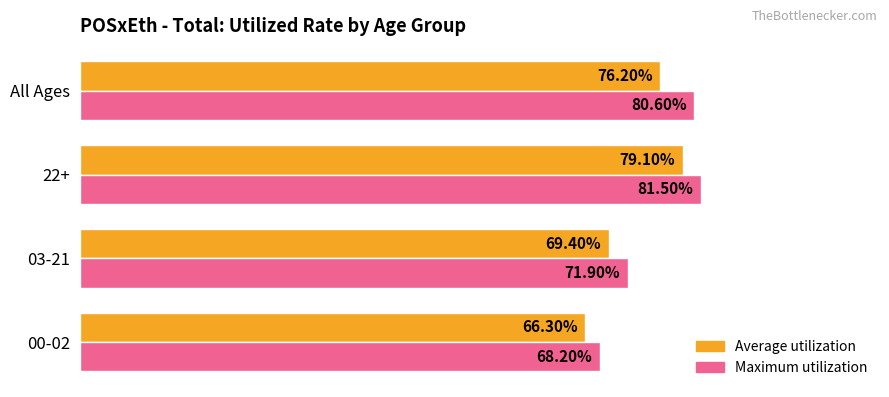

Count the Maximum utilization values in the range 0 to 1.

4